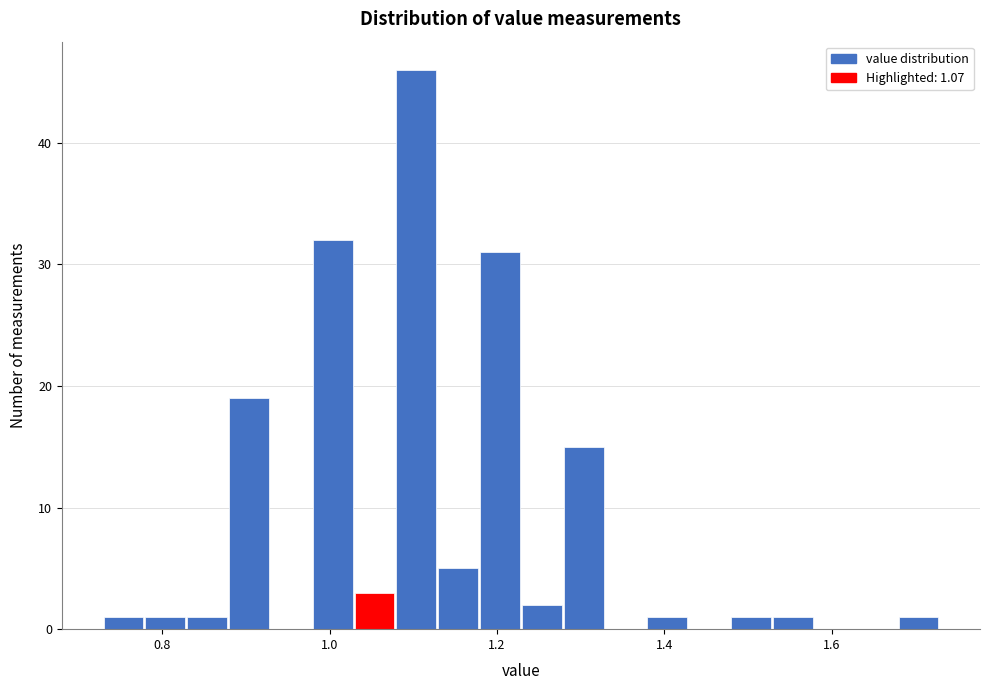

Around what value on the x-axis is the tallest bar? Give the approximate position of its centre, as read against the axis.

1.10